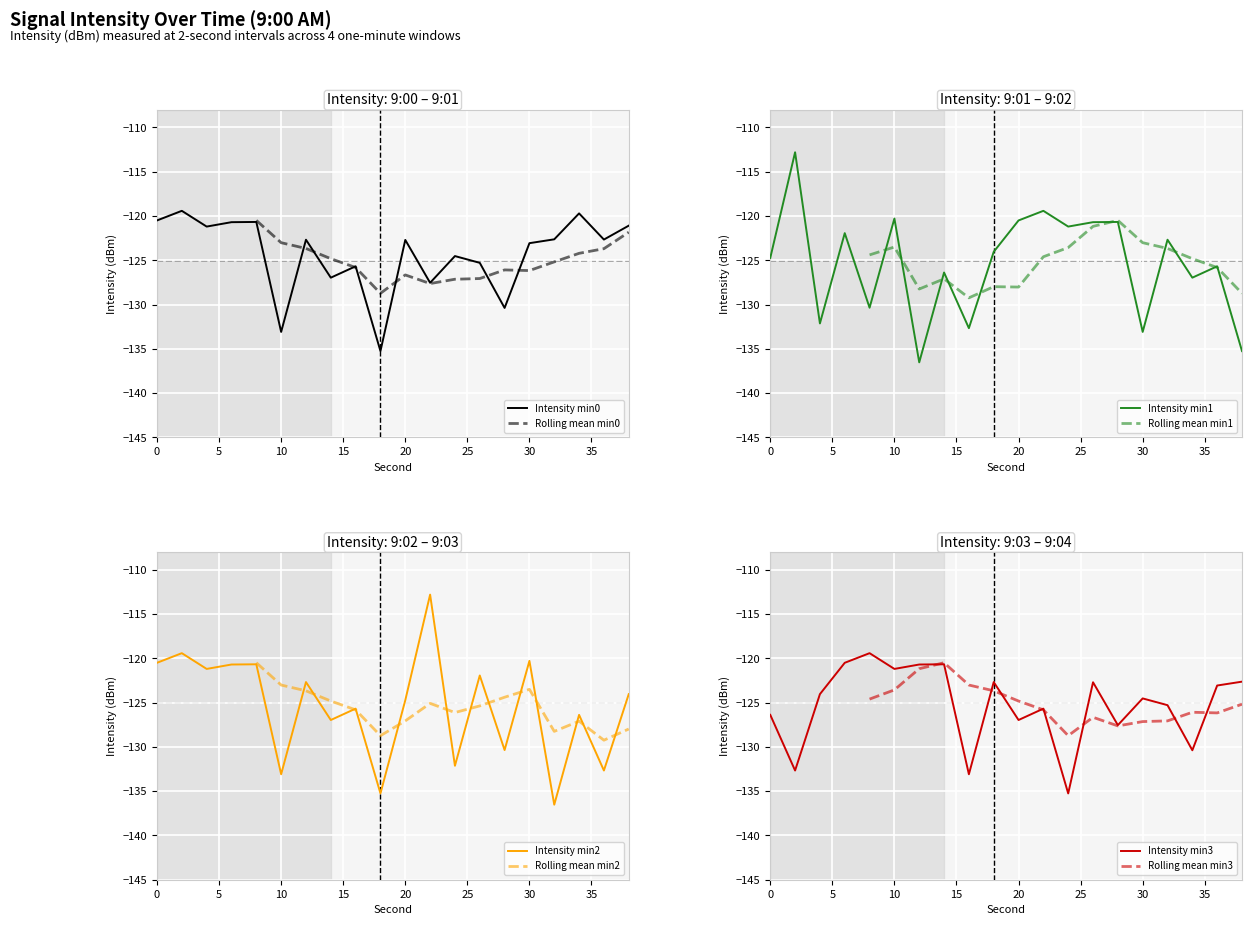

What is the lowest value of the Intensity min2 series?

-136.5